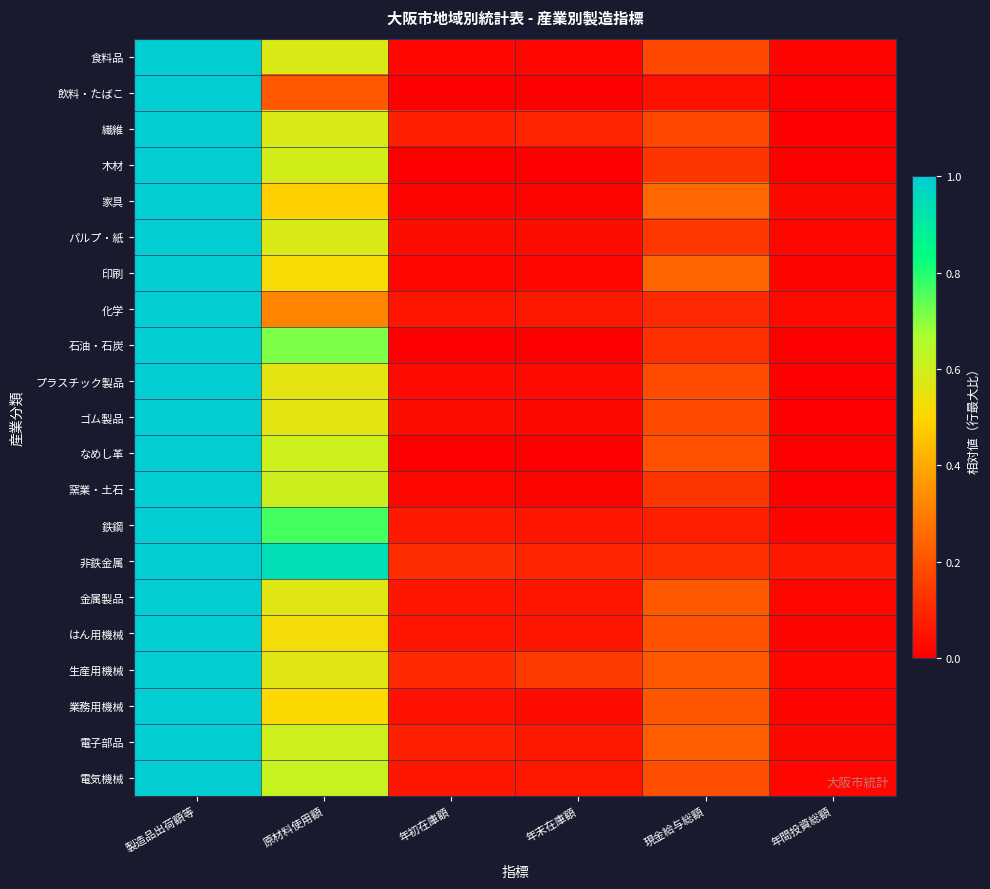

What is the spread (max minus min) of values at 年末在庫額?

0.1